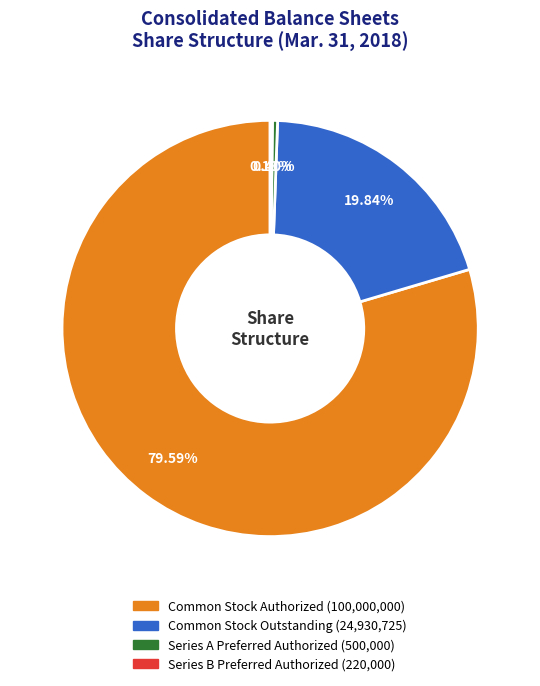

To the nearest percent, what percentage of the pie is Common Stock Authorized?

80%